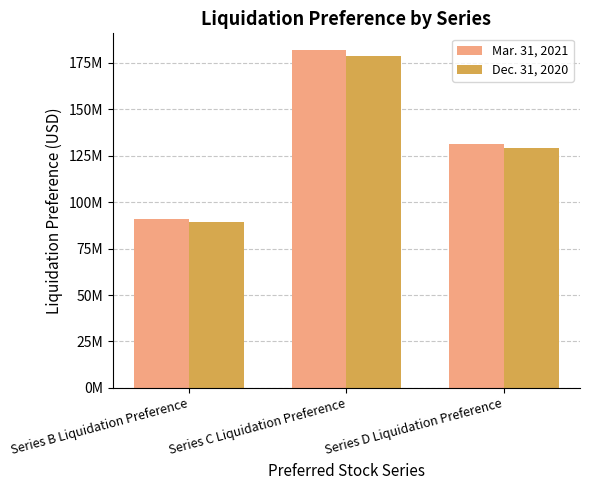

How many Dec. 31, 2020 values are between 89430000 and 178710000?

3